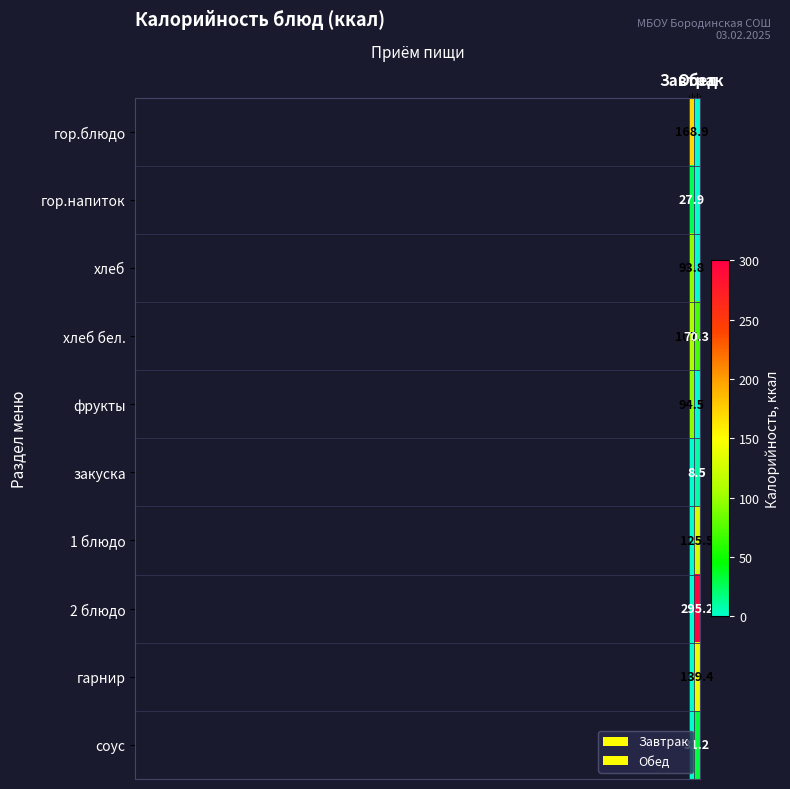

How many distinct data groups are displayed?

10